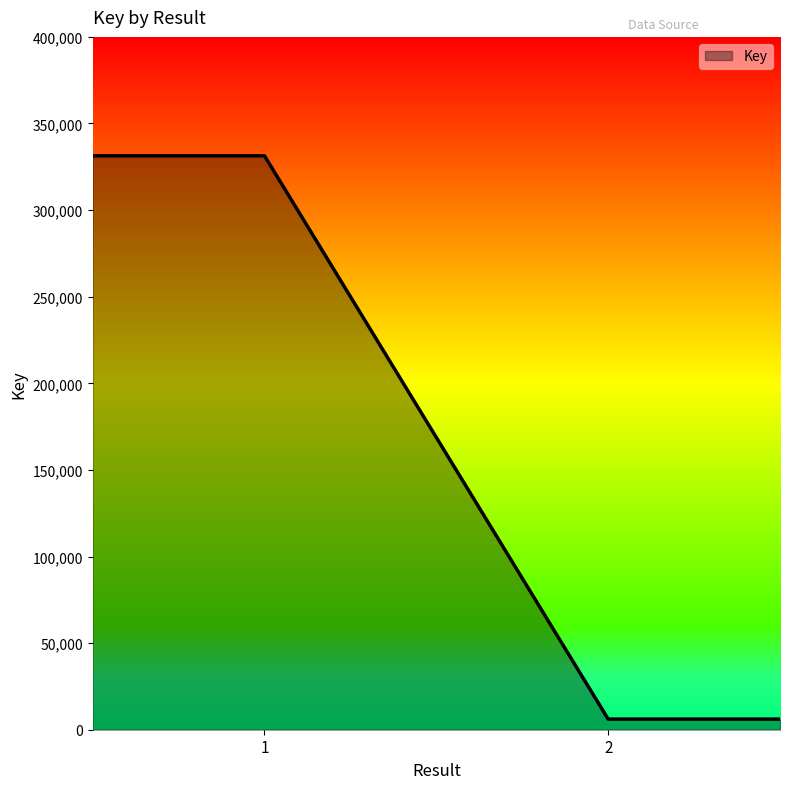

What is the average value?

168745